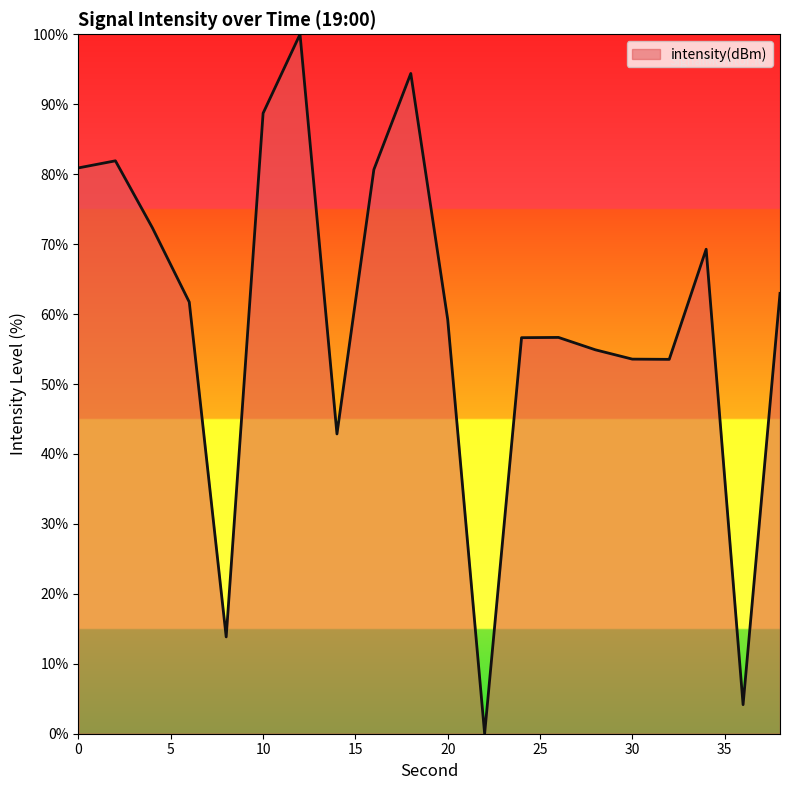

What is the difference between the maximum and minimum values?

100.0